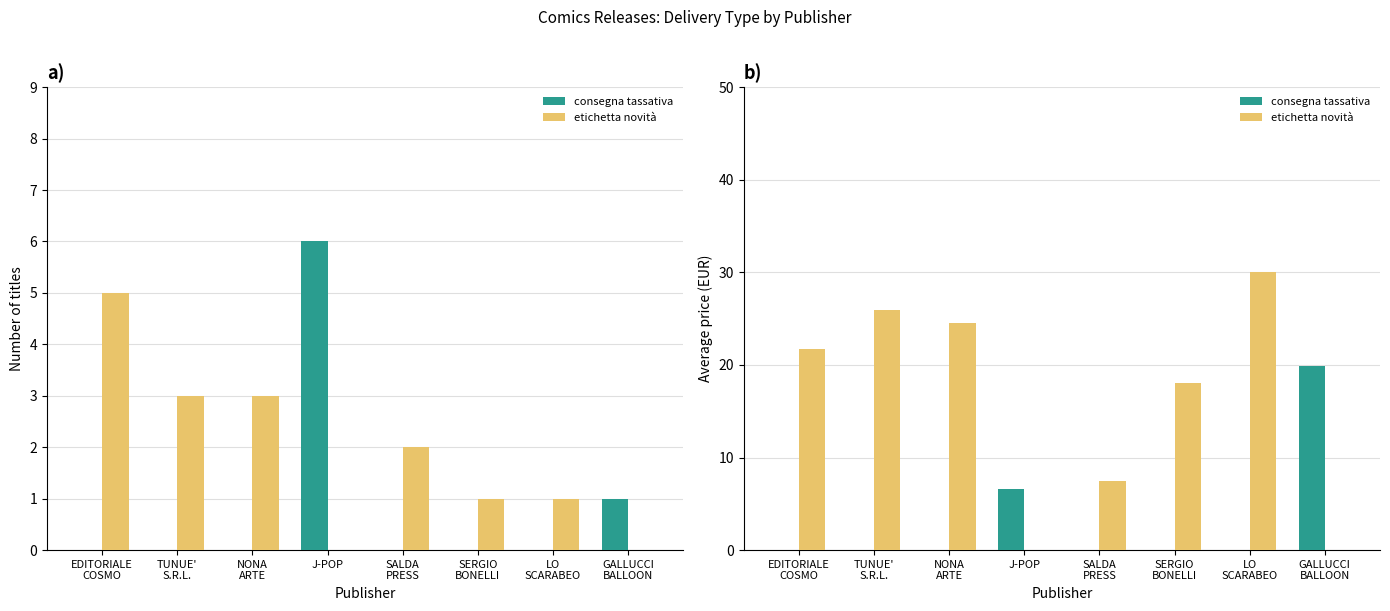

What position from the right is SALDA
PRESS?

4